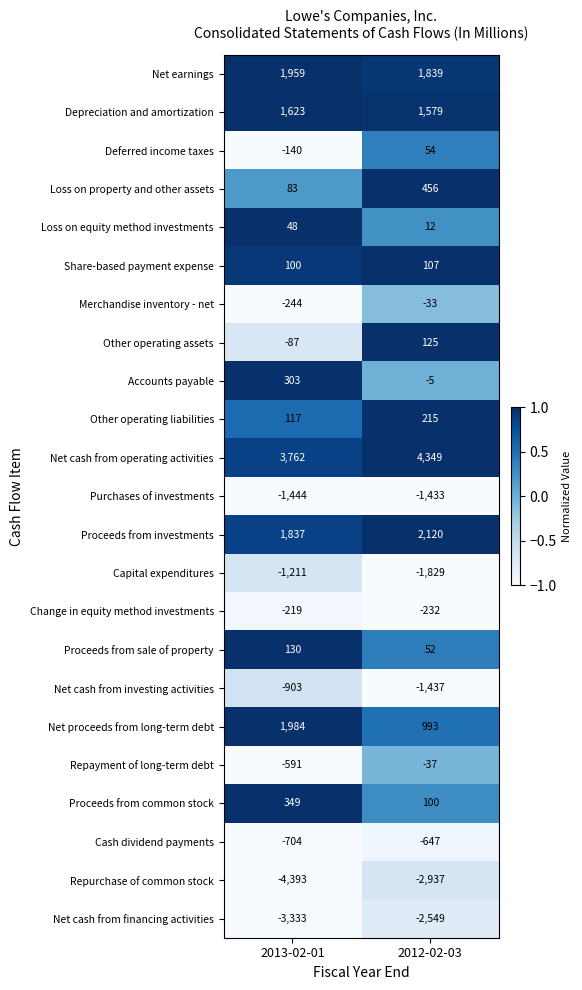

What is the difference between the highest and lowest values at 2012-02-03?

7286